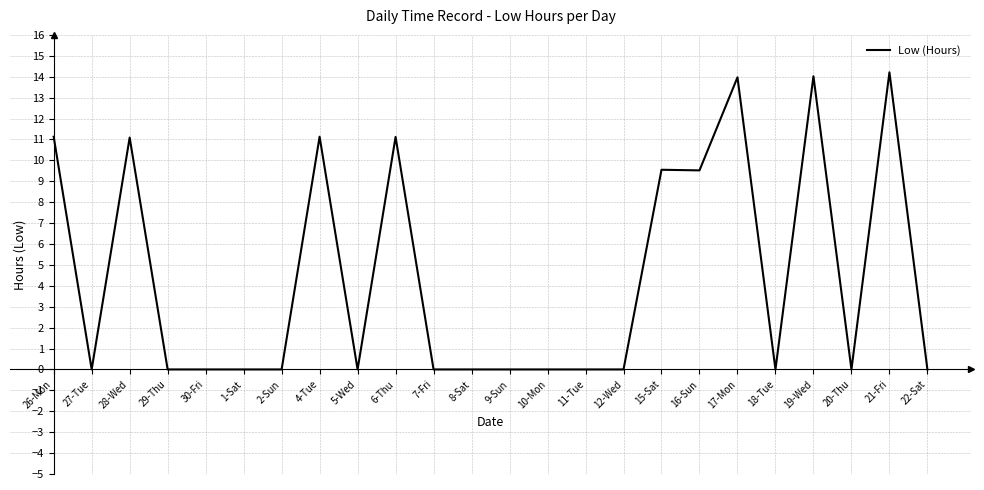

What position from the right is 18-Tue?

5